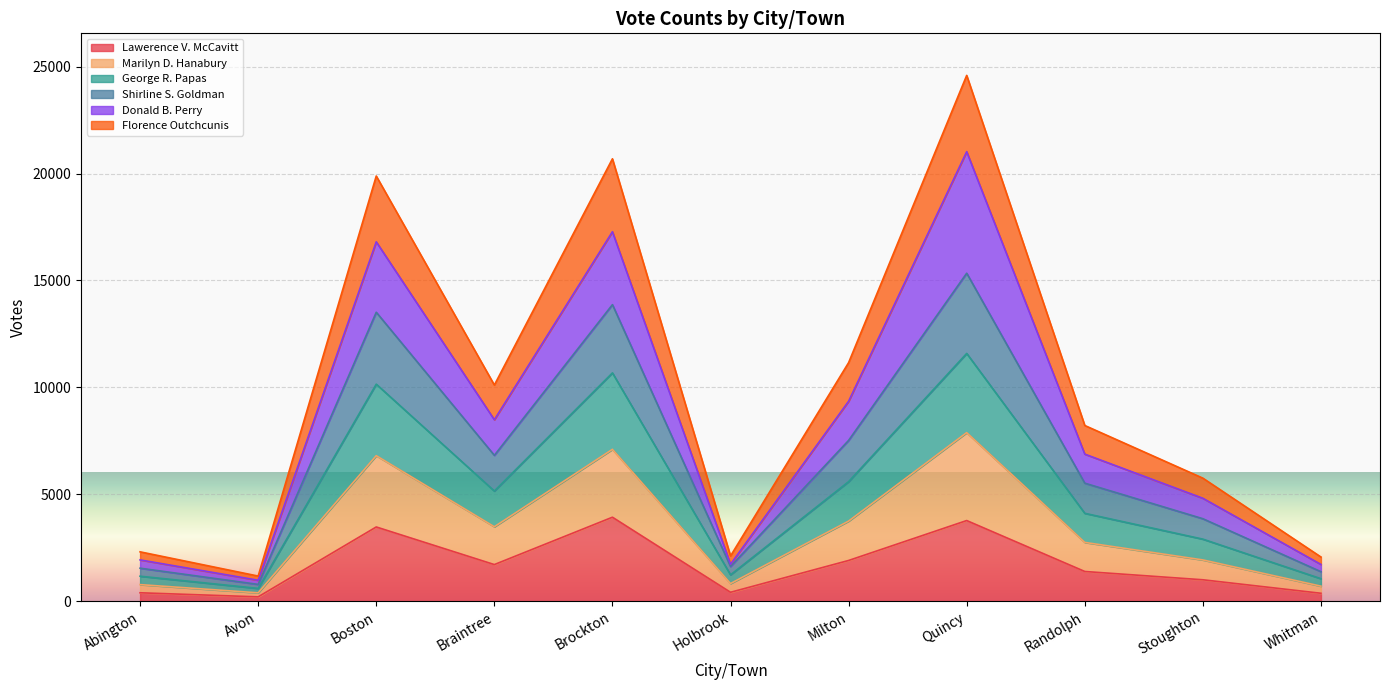

Count the number of categories in the chart.

11